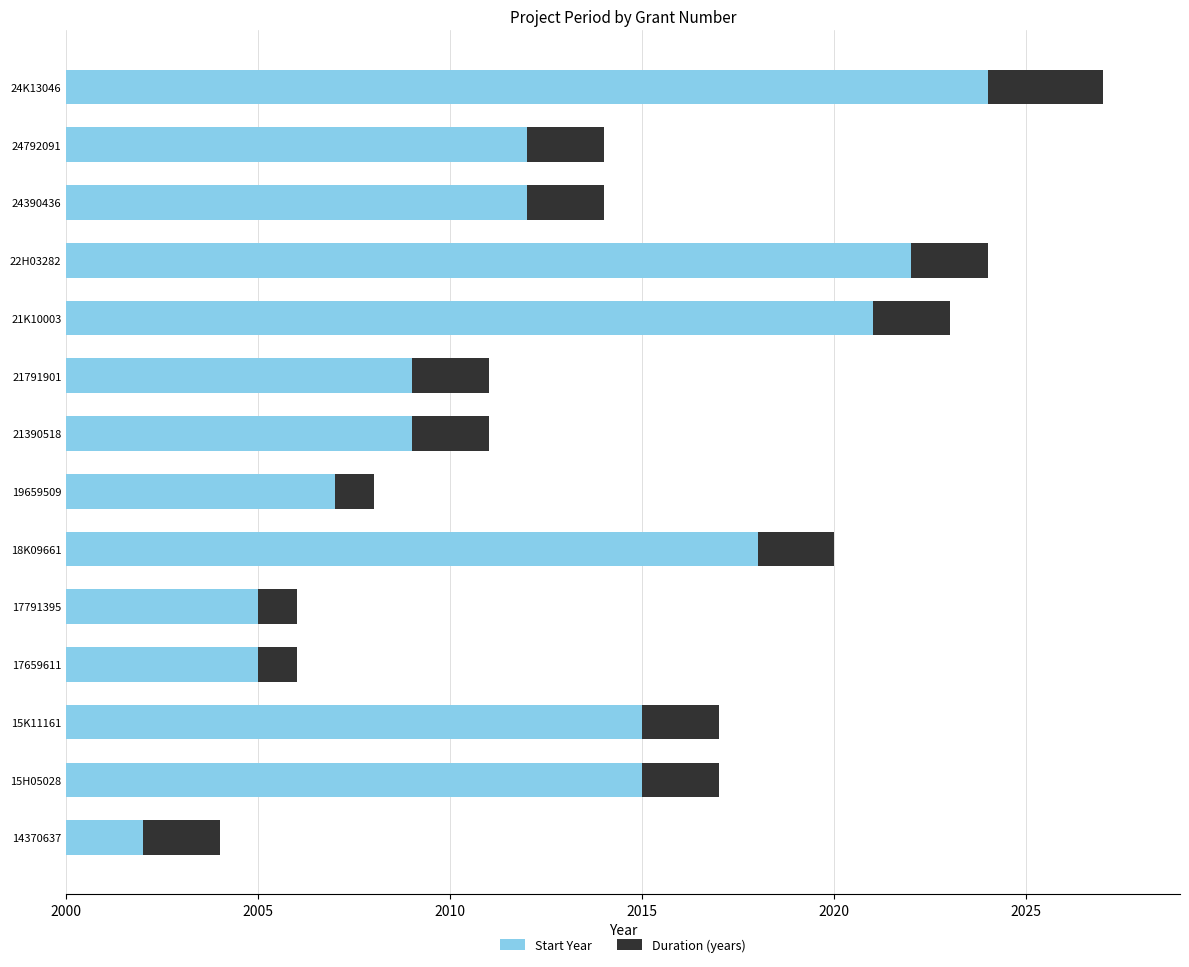

Which series changed the most between 14370637 and 24792091?

Start Year